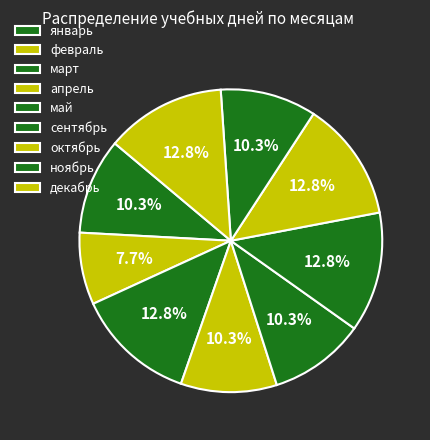

Do октябрь and февраль together represent more than half of the pie?

No